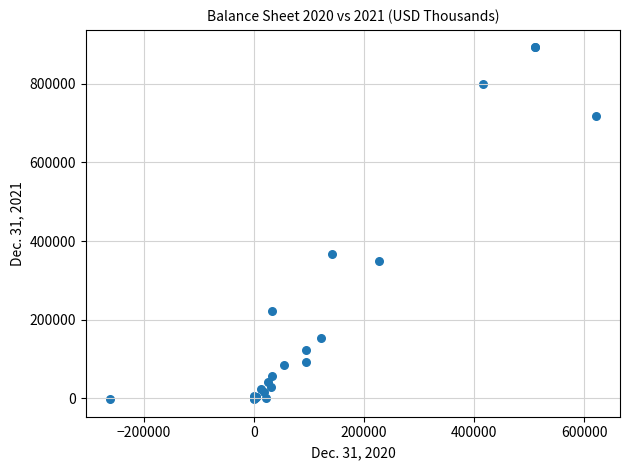

What Y value in the scatter plot is closest to 445196?

367824